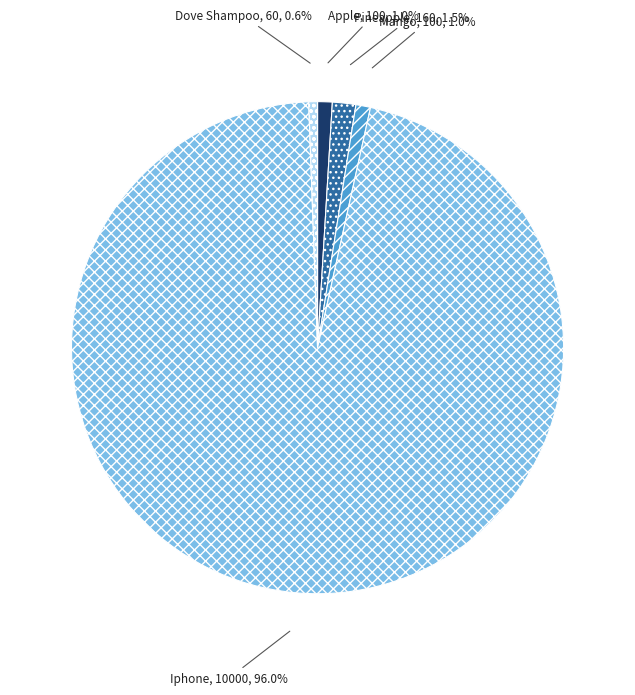

Count the number of slices in the pie.

5